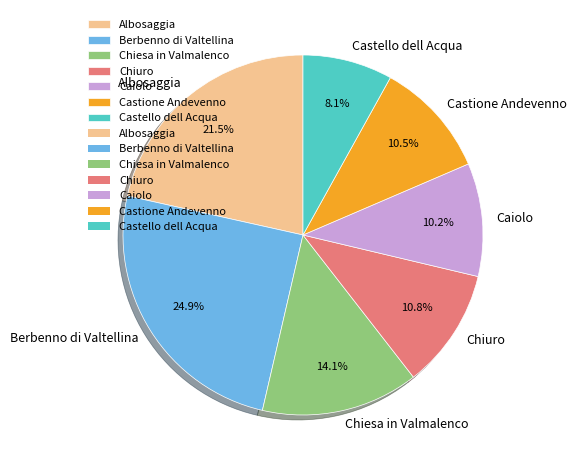

What is the ratio of the value at Berbenno di Valtellina to the value at Chiuro?

2.3